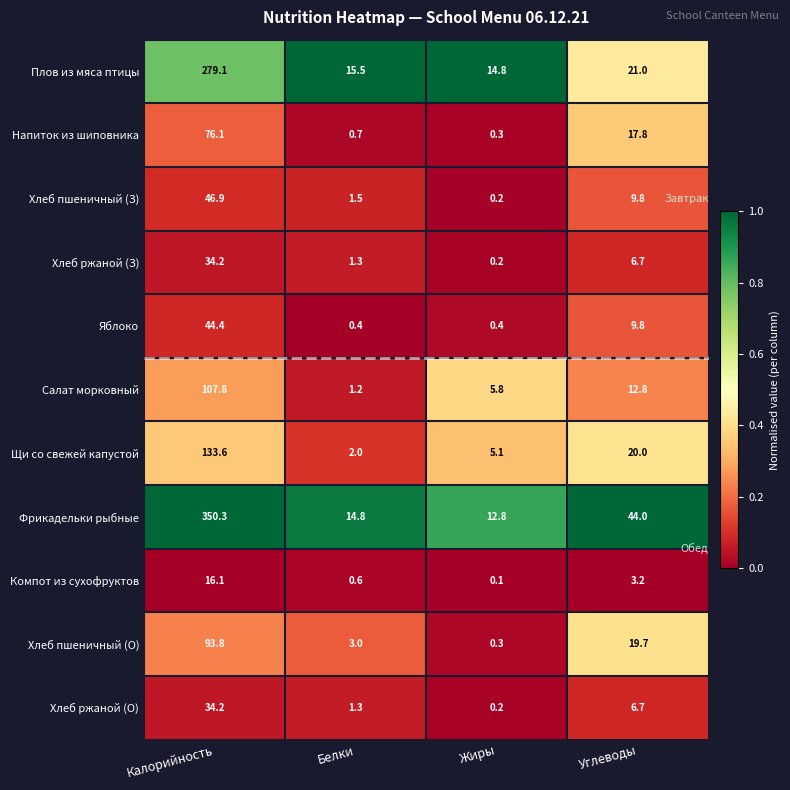

Which series has the largest range (max minus min)?

Фрикадельки рыбные